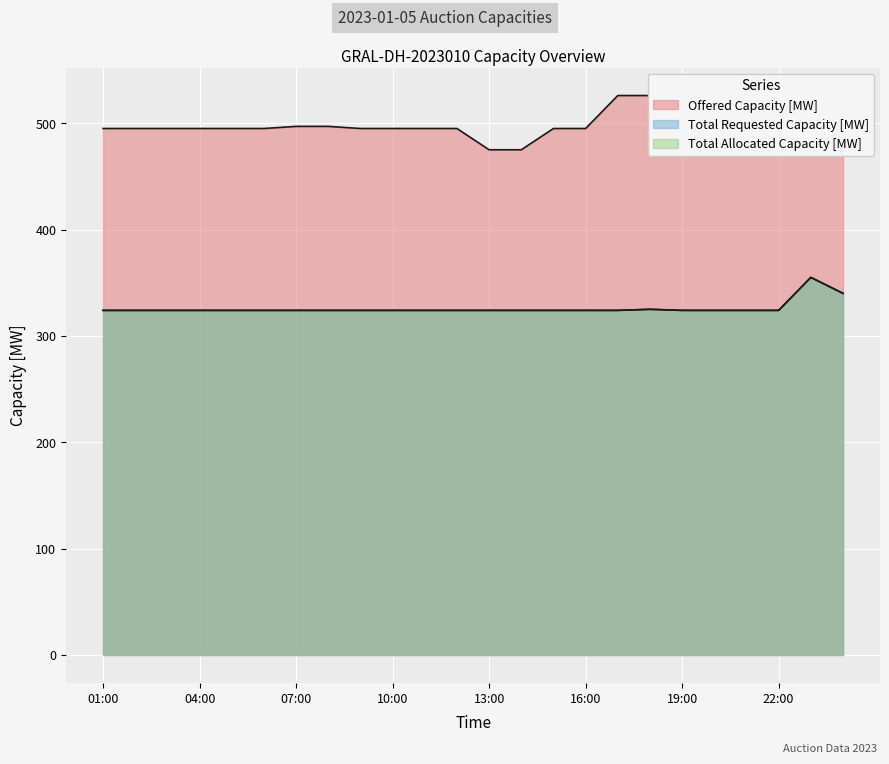

Reading left to right, transcribe all the data shown in this chart.

Offered Capacity [MW]: 01:00=495	02:00=495	03:00=495	04:00=495	05:00=495	06:00=495	07:00=497	08:00=497	09:00=495	10:00=495	11:00=495	12:00=495	13:00=475	14:00=475	15:00=495	16:00=495	17:00=526	18:00=526	19:00=526	20:00=526	21:00=497	22:00=495	23:00=495	00:00=495
Total Requested Capacity [MW]: 01:00=324	02:00=324	03:00=324	04:00=324	05:00=324	06:00=324	07:00=324	08:00=324	09:00=324	10:00=324	11:00=324	12:00=324	13:00=324	14:00=324	15:00=324	16:00=324	17:00=324	18:00=325	19:00=324	20:00=324	21:00=324	22:00=324	23:00=355	00:00=340
Total Allocated Capacity [MW]: 01:00=324	02:00=324	03:00=324	04:00=324	05:00=324	06:00=324	07:00=324	08:00=324	09:00=324	10:00=324	11:00=324	12:00=324	13:00=324	14:00=324	15:00=324	16:00=324	17:00=324	18:00=325	19:00=324	20:00=324	21:00=324	22:00=324	23:00=355	00:00=340